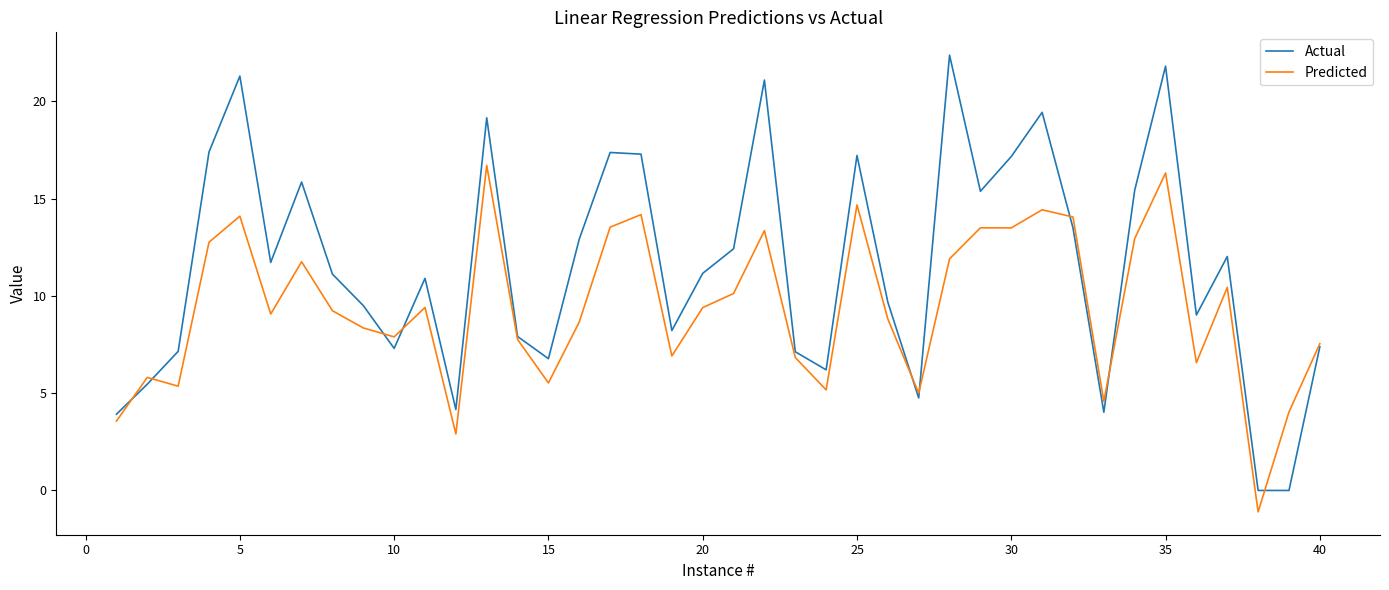

True or false: Actual and Predicted intersect in this chart.

True